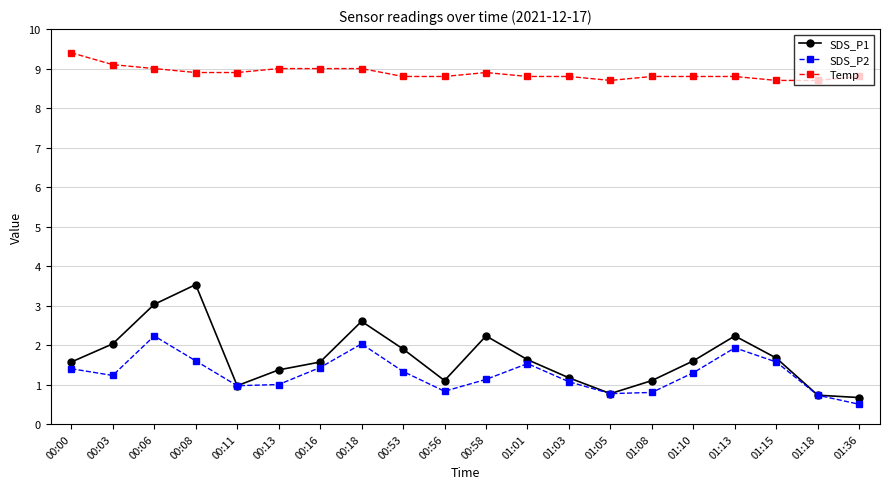

True or false: SDS_P2 and Temp cross at least once.

False